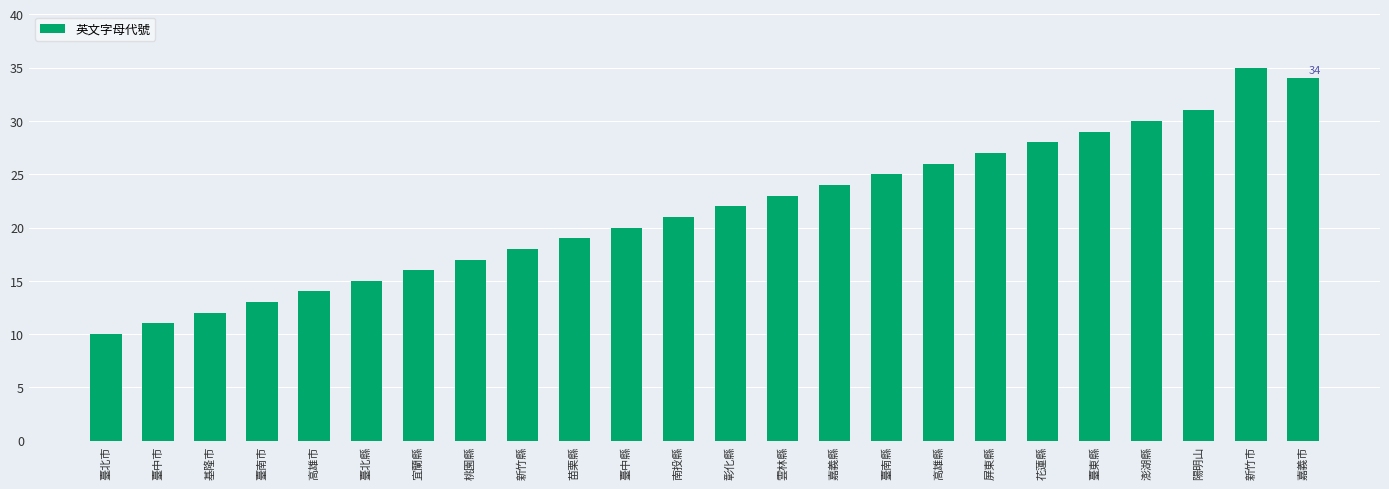

What is the sum of all values?

520